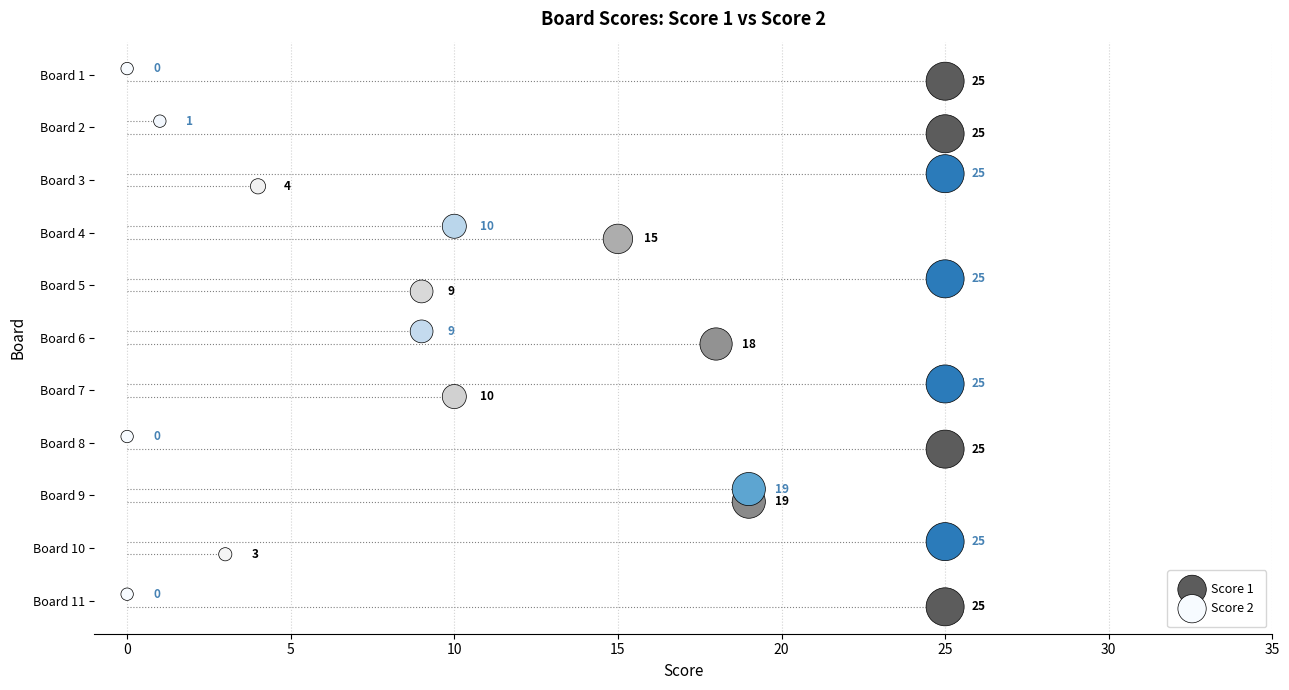

Which series contains the lowest Y value?

Score 2